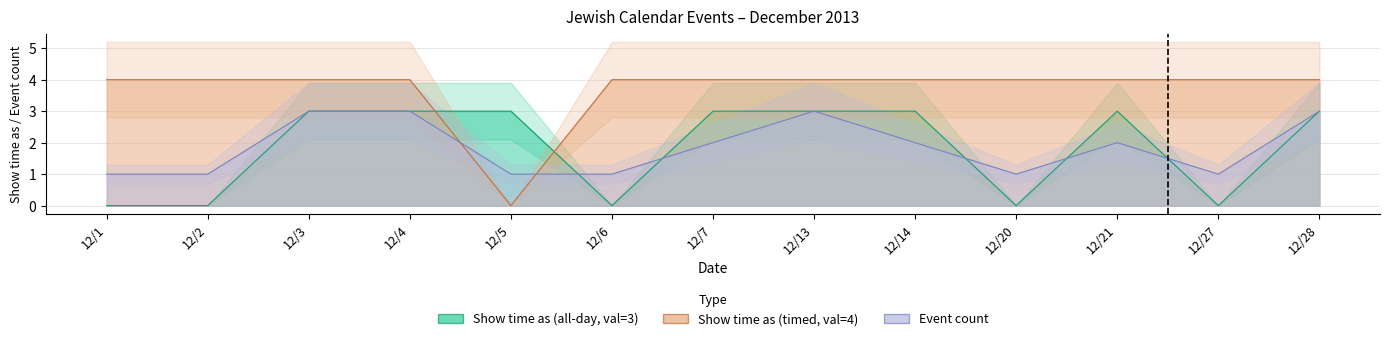

What is the average value of the Show time as (all-day, val=3) series?

2